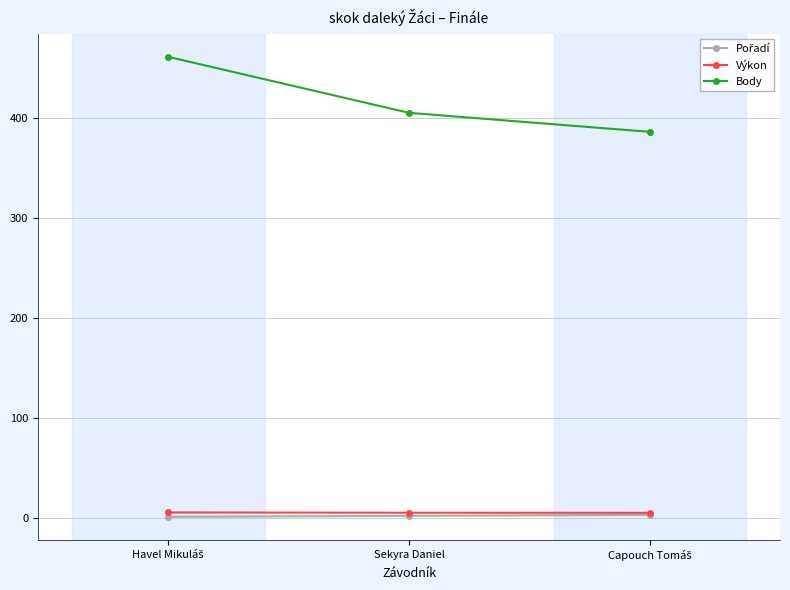

How many lines are shown in the chart?

3